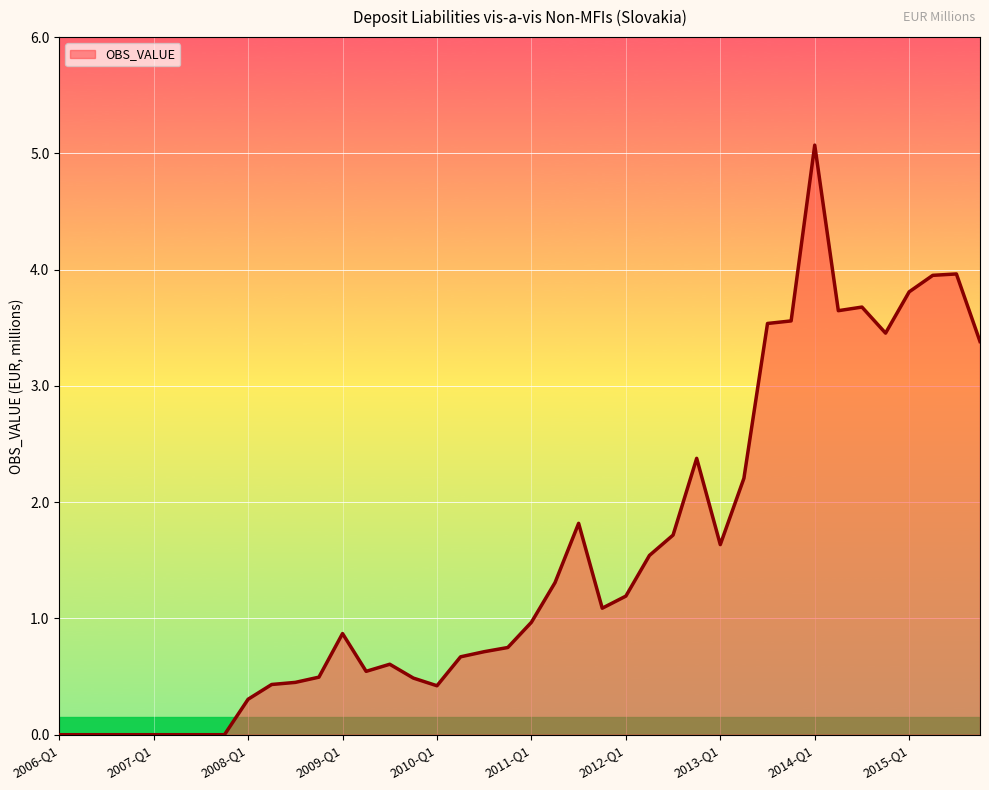

What is the sum of all values?

60.6